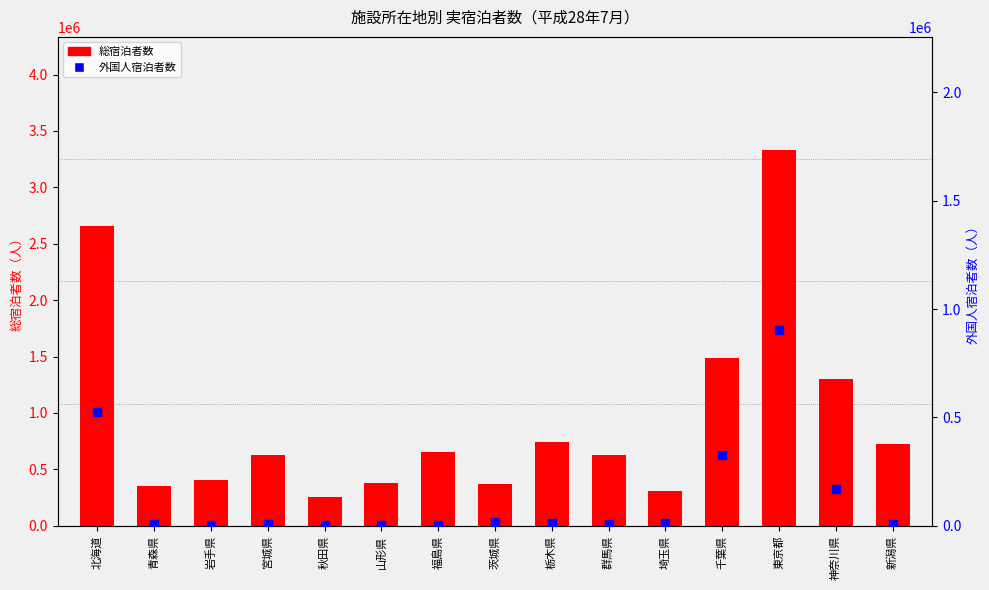

Is the value of 外国人宿泊者数 at 神奈川県 greater than the value of 総宿泊者数 at 群馬県?

No